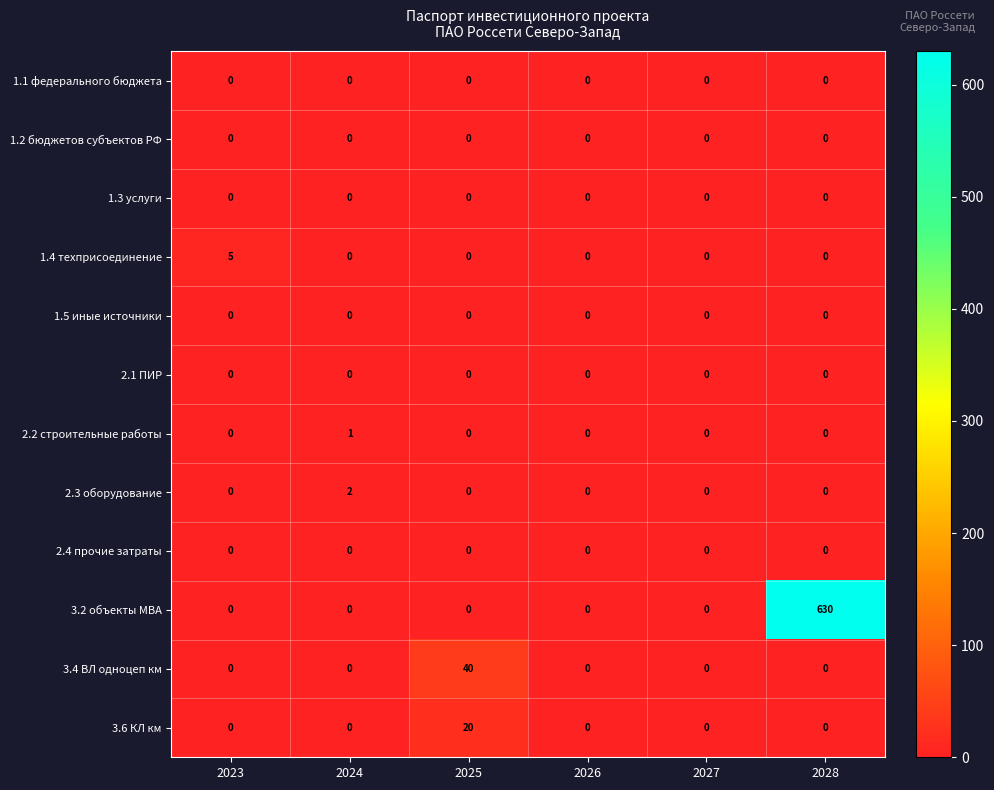

Between 2024 and 2026, which series saw the biggest shift?

2.3 оборудование